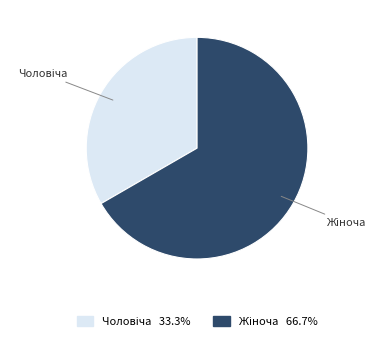

Is there any slice that represents more than half of the pie?

Yes